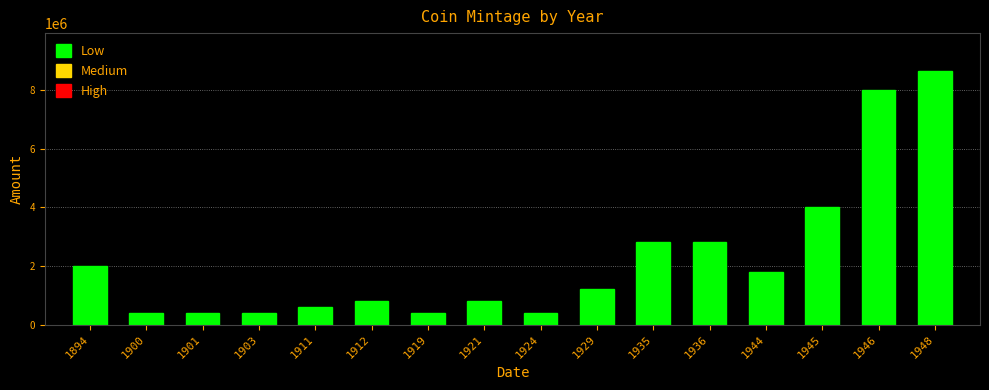

Between 1944 and 1936, which is larger?

1936